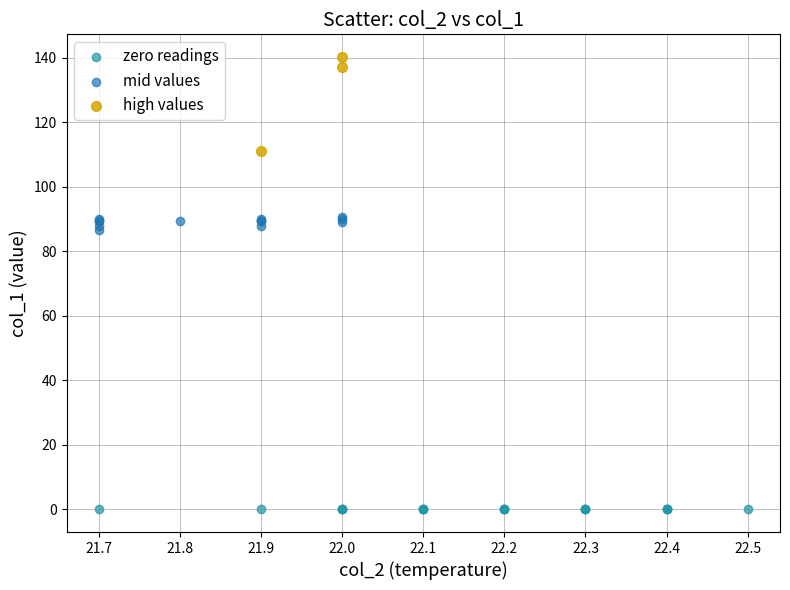

Which series reaches the maximum Y coordinate?

high values